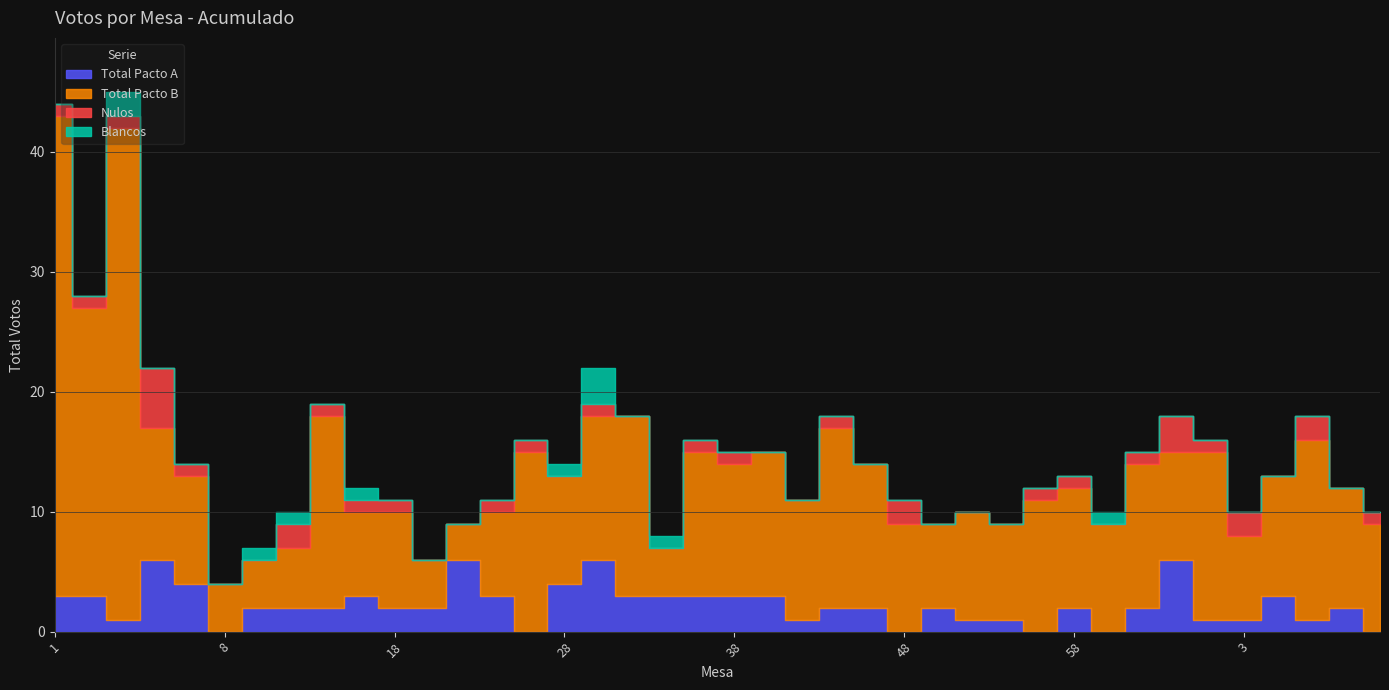

True or false: Total Pacto B and Blancos intersect in this chart.

False